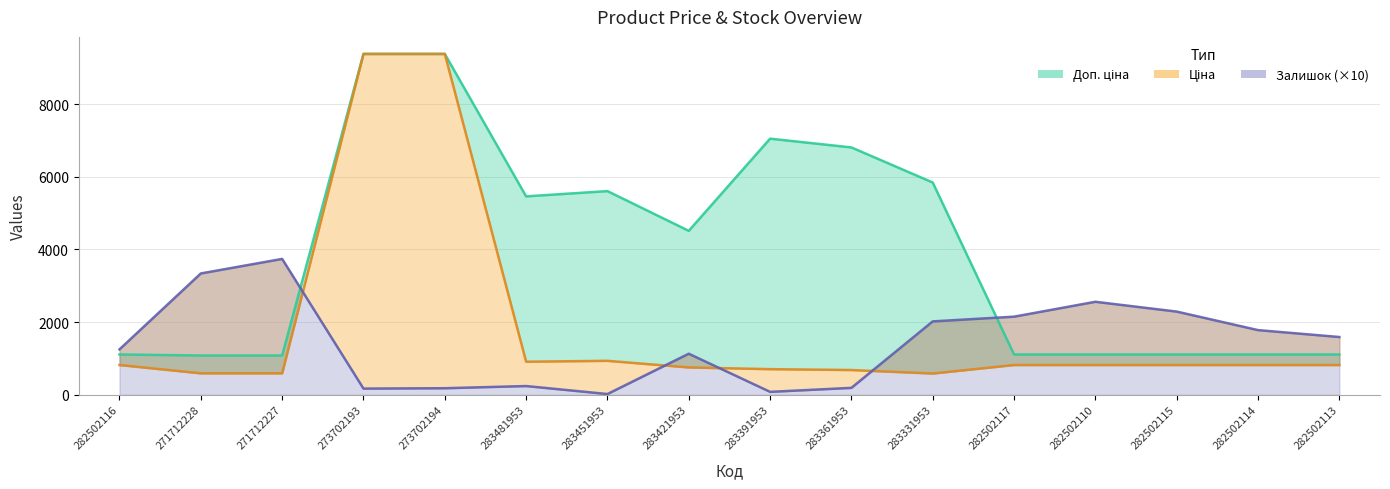

What is the lowest value of the Залишок series?

20.0